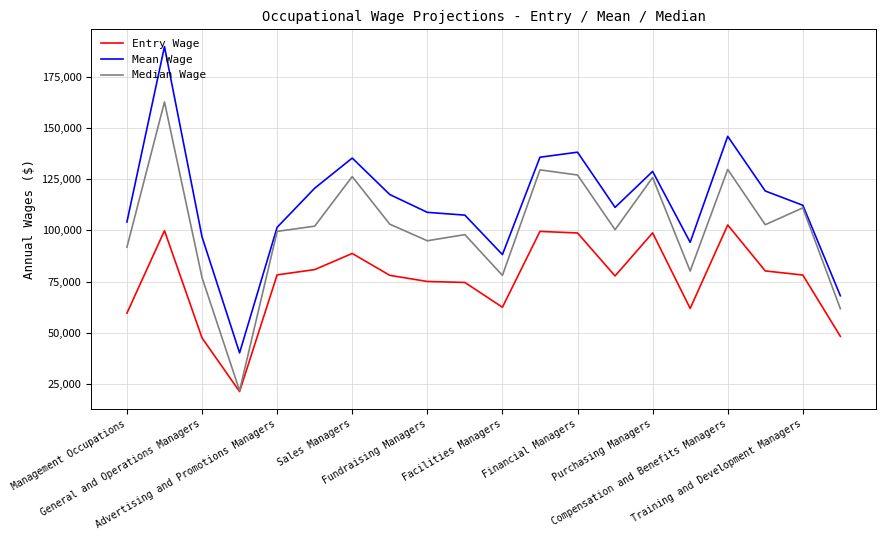

True or false: Entry Wage and Mean Wage intersect in this chart.

False